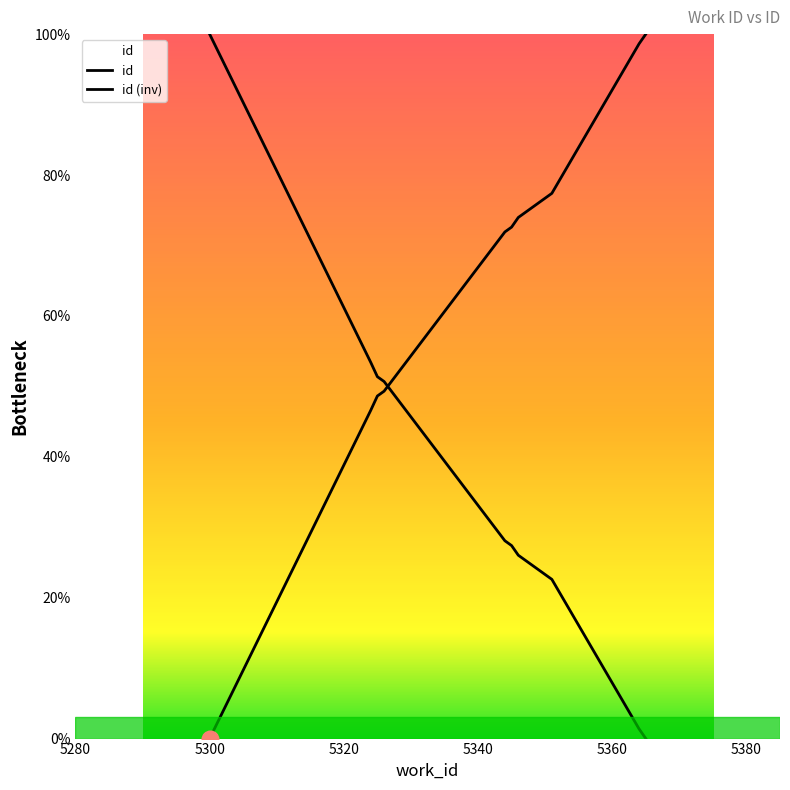

The id (inv) series shows 80.0 at 5300. True or false?

False